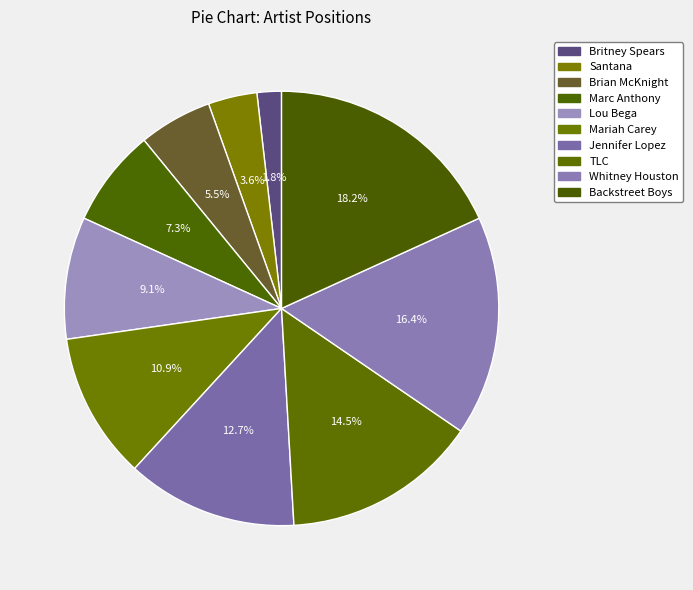

To the nearest percent, what is the difference between the largest and smallest slice percentages?

16%